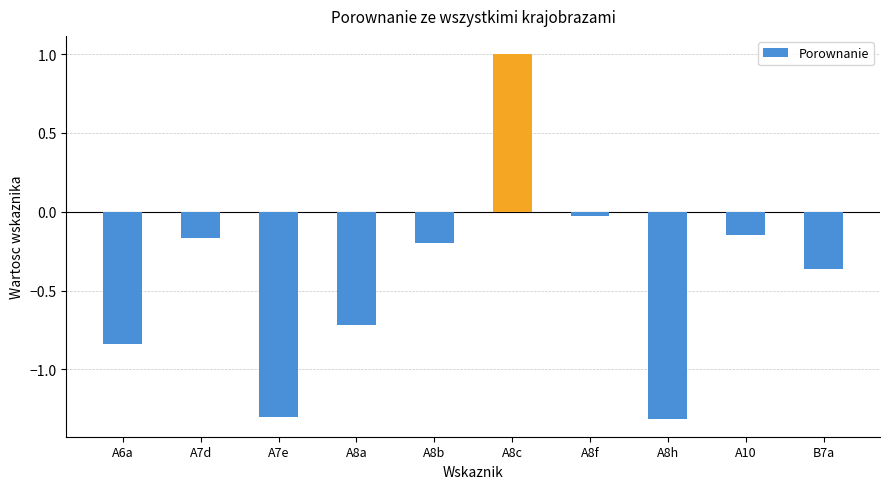

What is the difference between the second highest and minimum values?

1.3